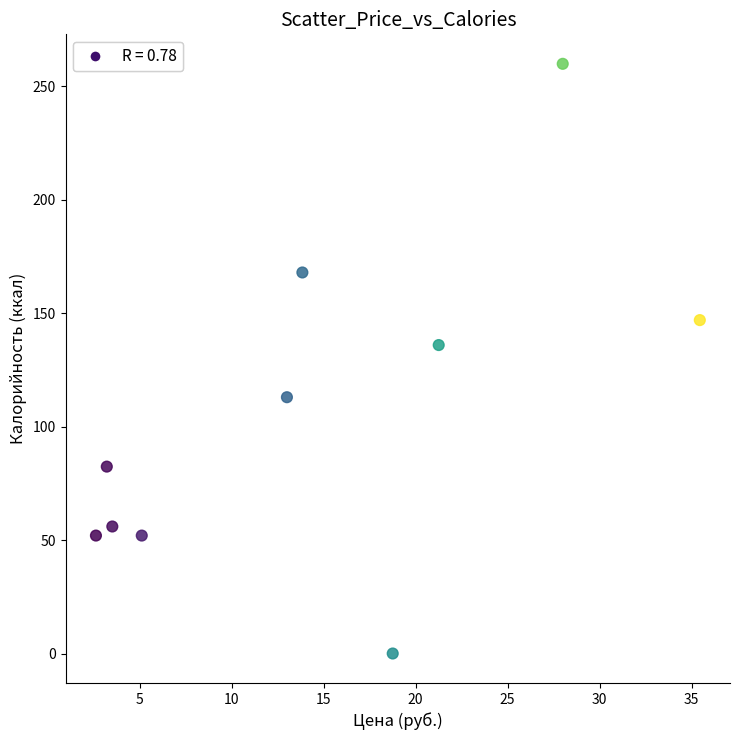

What Y value in the scatter plot is closest to 130?

136.0